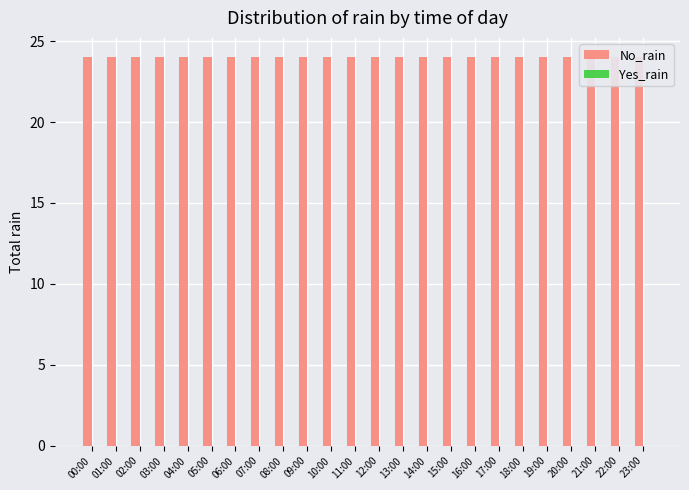

What are all the series names shown in the legend?

No_rain, Yes_rain